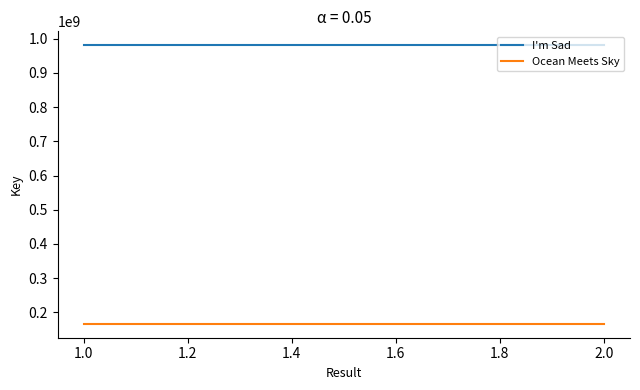

What is the value of the I'm Sad point at the 1st from the left?

980710001